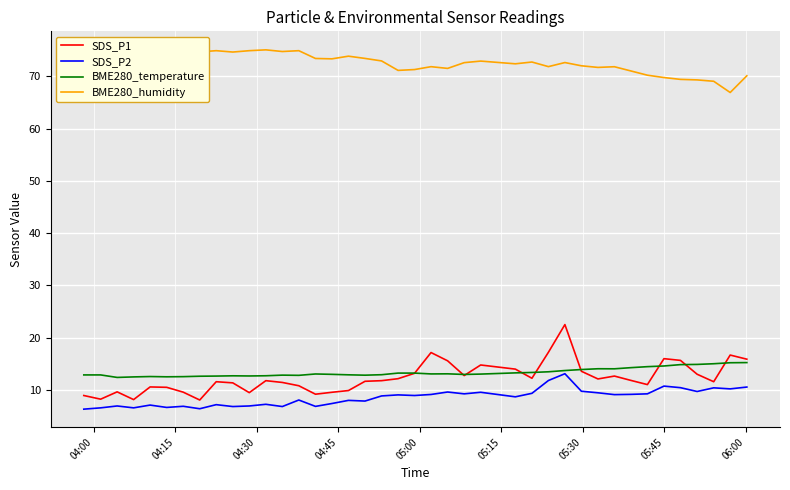

What is the minimum value for SDS_P1?

8.1